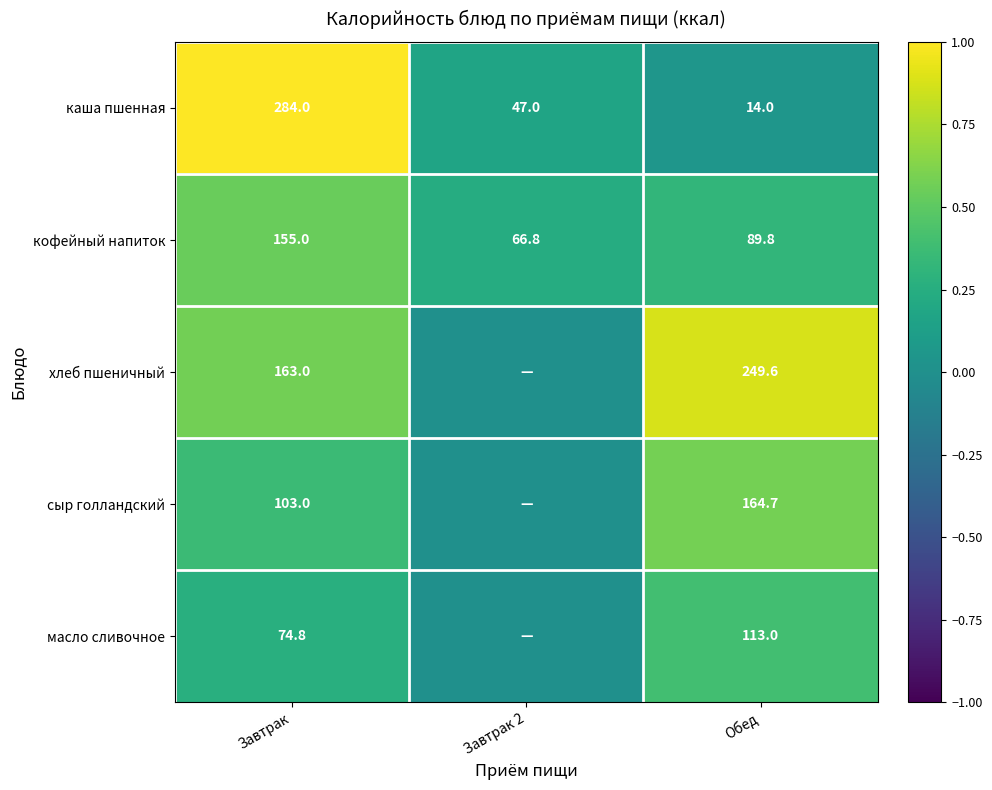

At which label is каша пшенная closest to 149?

Завтрак 2